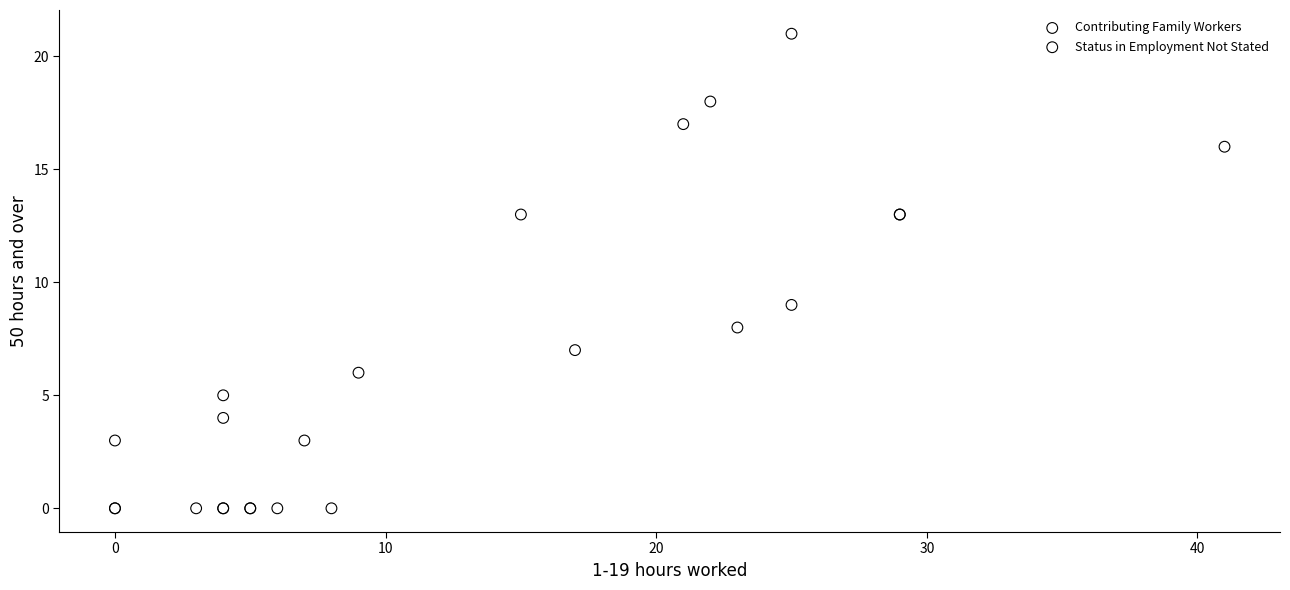

Which series has the largest Y range (max minus min)?

Contributing Family Workers